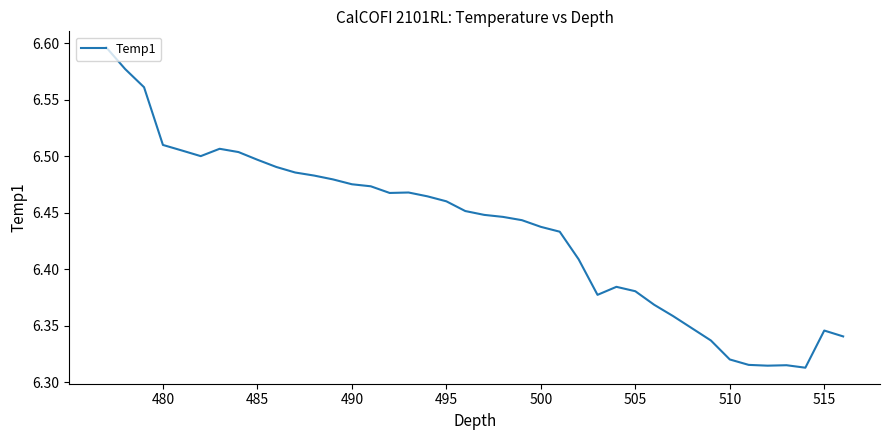

How many points are higher than both their immediate neighbors (excluding endpoints)?

5